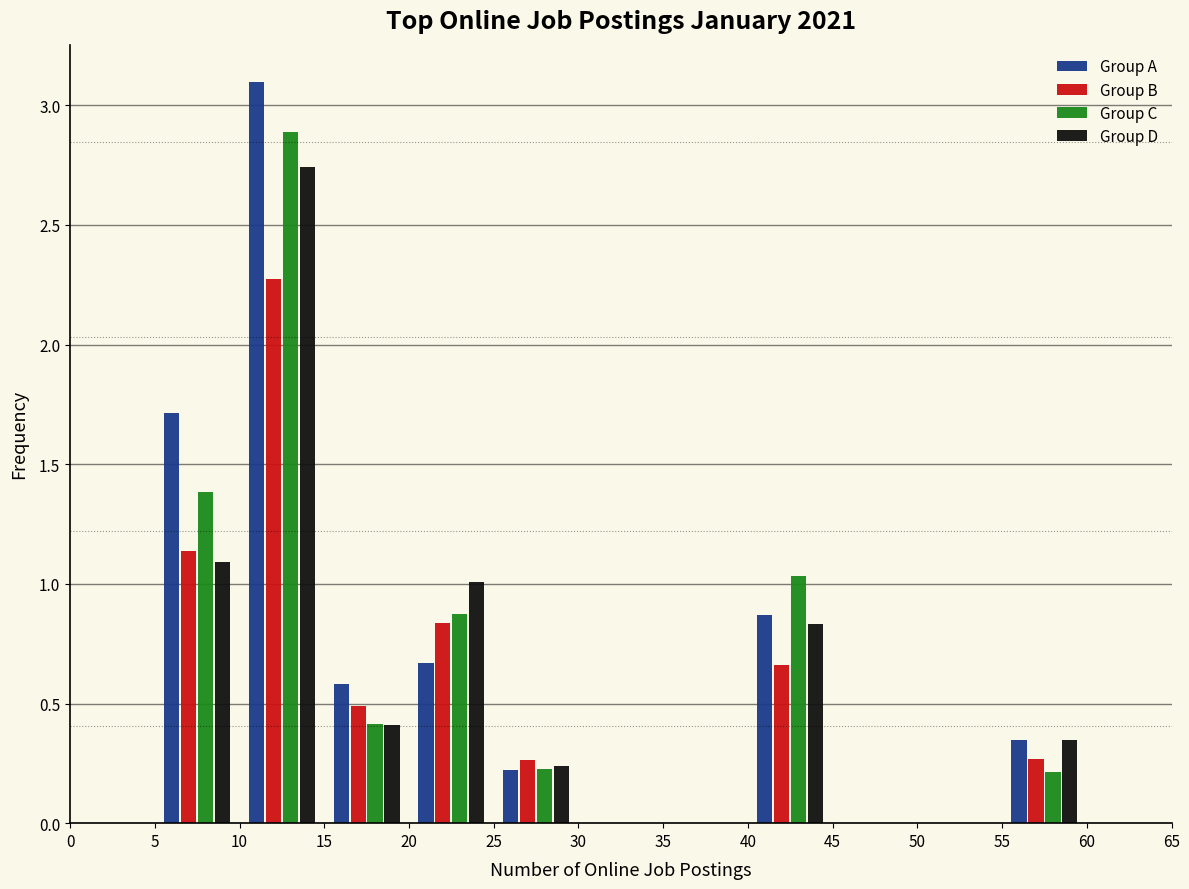

Reading left to right, list every range on the x-axis with the height of the bar of each series over it. The values are not printed on the chart, so give them approximately, as read against the axis.

0 to 5: Group A=0	Group B=0	Group C=0	Group D=0
5 to 10: Group A=1.70	Group B=1.15	Group C=1.40	Group D=1.10
10 to 15: Group A=3.10	Group B=2.30	Group C=2.90	Group D=2.75
15 to 20: Group A=0.60	Group B=0.50	Group C=0.40	Group D=0.40
20 to 25: Group A=0.65	Group B=0.85	Group C=0.85	Group D=1.00
25 to 30: Group A=0.20	Group B=0.25	Group C=0.25	Group D=0.25
30 to 35: Group A=0	Group B=0	Group C=0	Group D=0
35 to 40: Group A=0	Group B=0	Group C=0	Group D=0
40 to 45: Group A=0.85	Group B=0.65	Group C=1.05	Group D=0.85
45 to 50: Group A=0	Group B=0	Group C=0	Group D=0
50 to 55: Group A=0	Group B=0	Group C=0	Group D=0
55 to 60: Group A=0.35	Group B=0.25	Group C=0.20	Group D=0.35
60 to 65: Group A=0	Group B=0	Group C=0	Group D=0